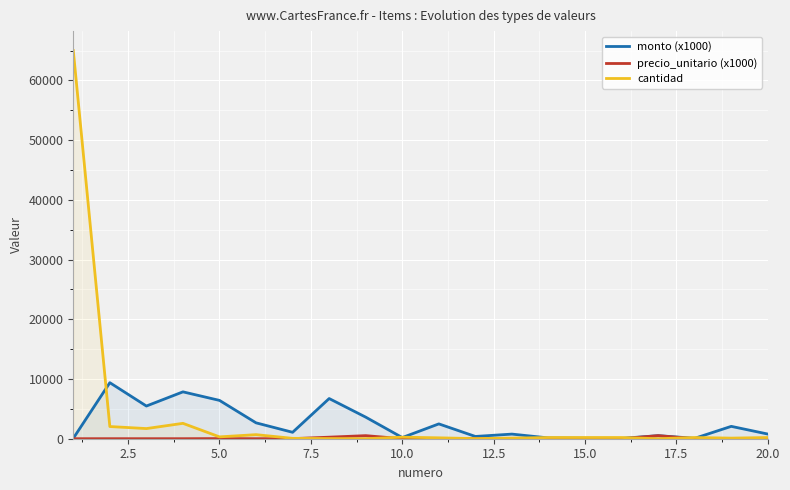

Which series has the largest range (max minus min)?

cantidad